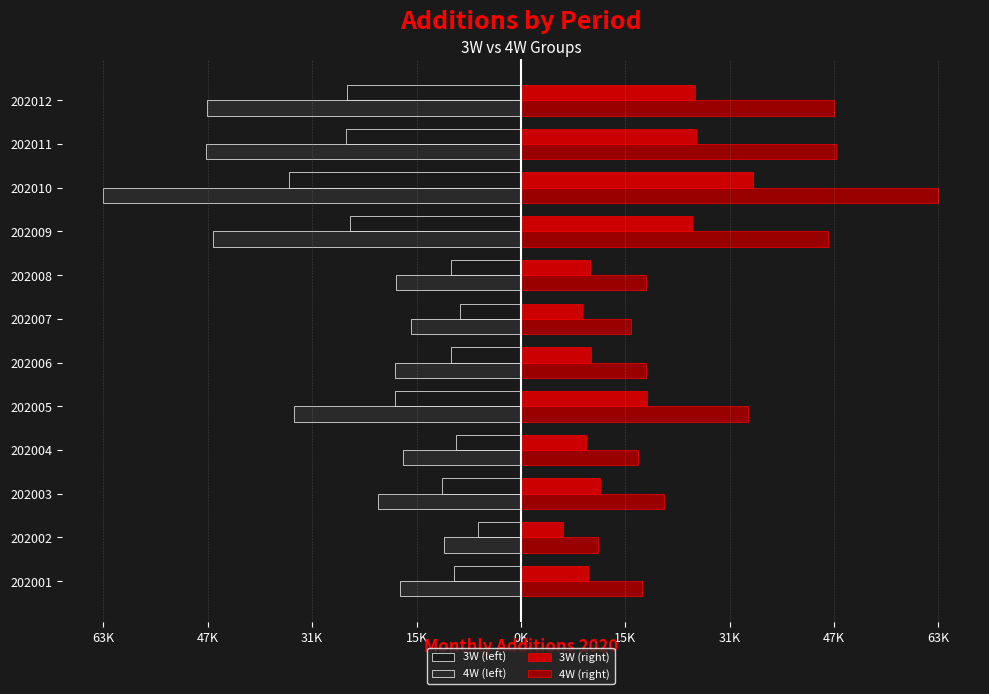

How many distinct data groups are displayed?

4